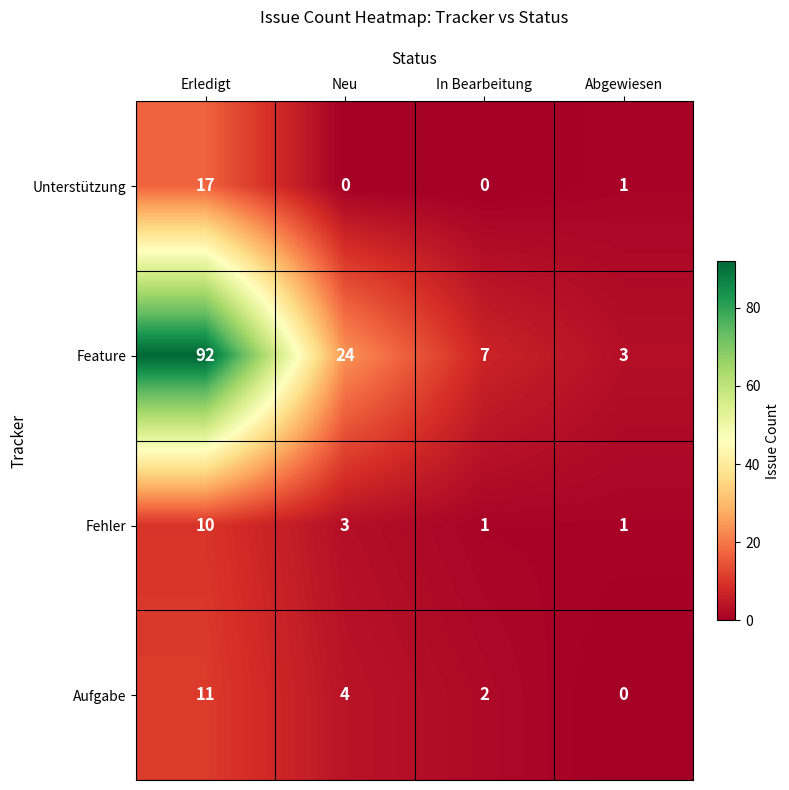

Where does the Feature series first go above 24?

Erledigt